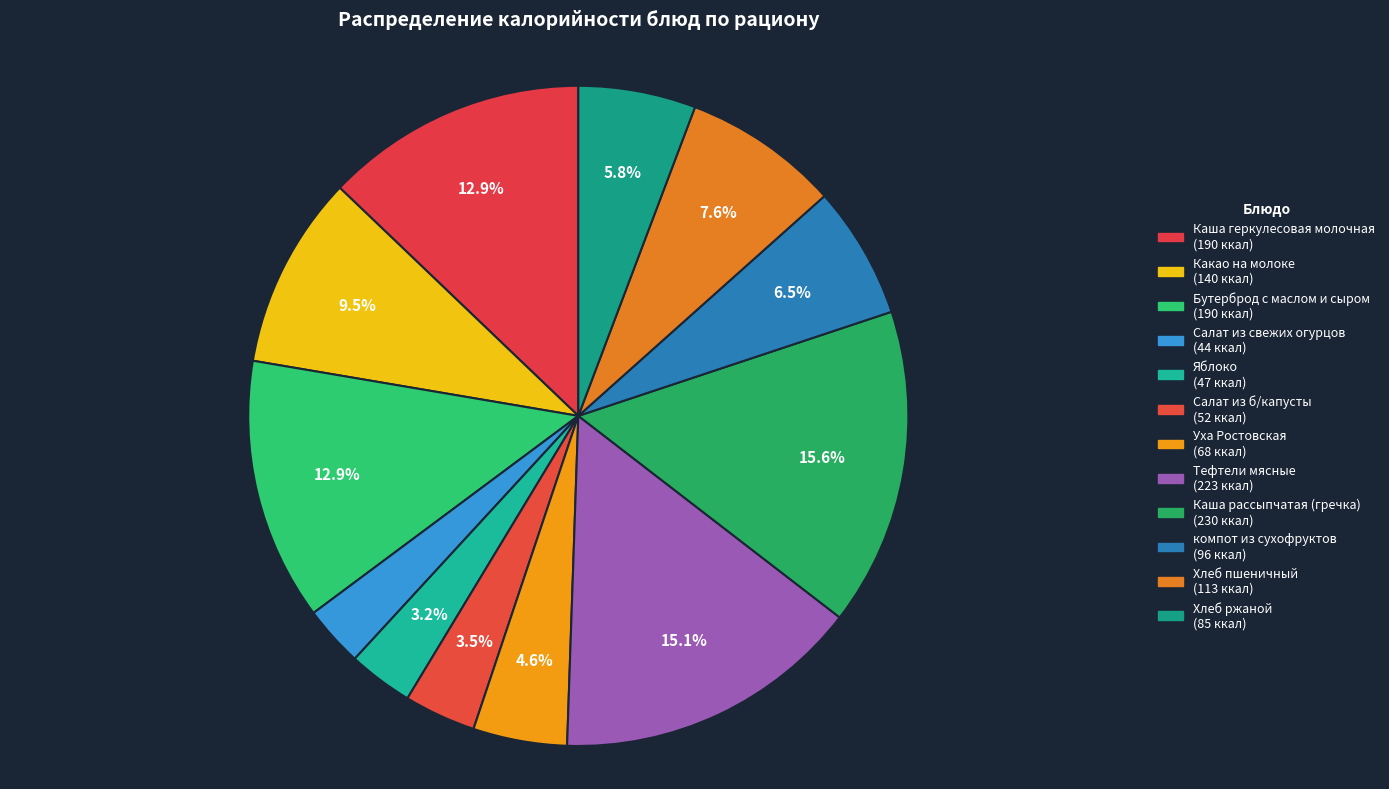

Which slice is the smallest?

Салат из свежих огурцов